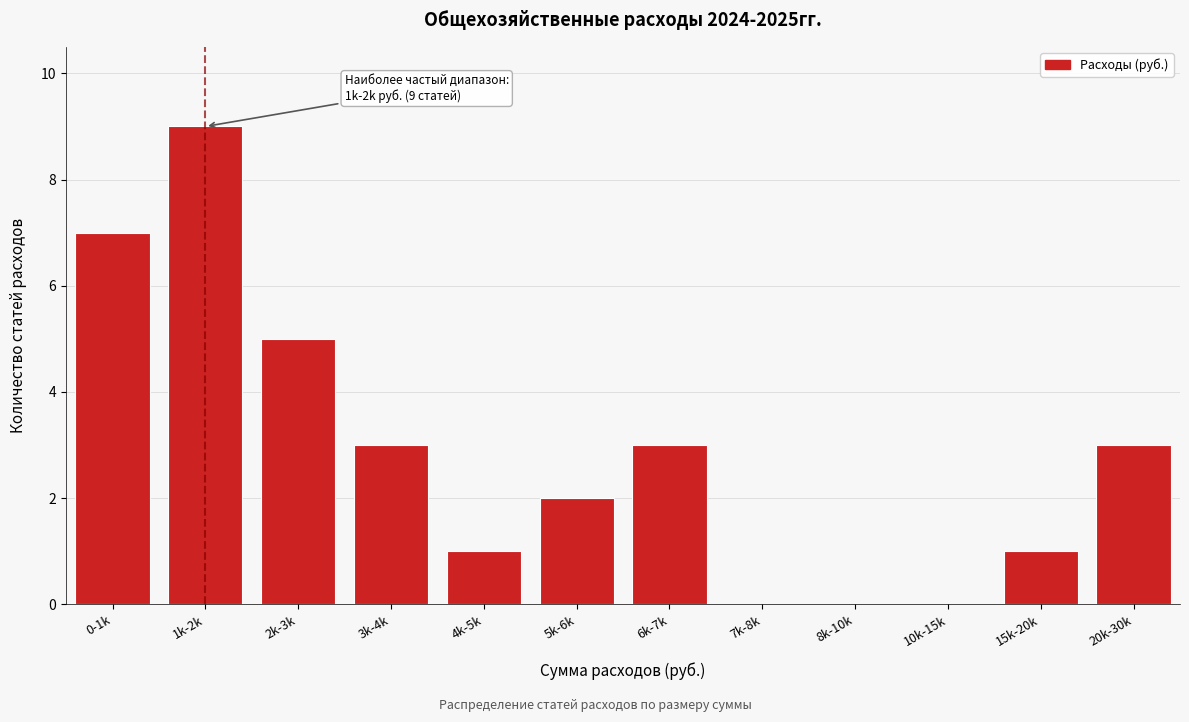

Reading left to right, what are all the values shown in this chart?

0-1k=7	1k-2k=9	2k-3k=5	3k-4k=3	4k-5k=1	5k-6k=2	6k-7k=3	7k-8k=0	8k-10k=0	10k-15k=0	15k-20k=1	20k-30k=3